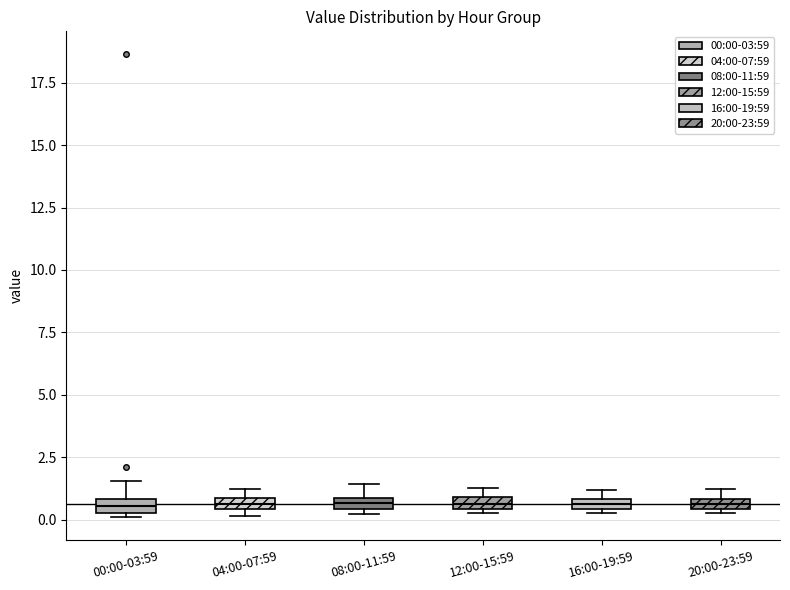

Where is the lower edge of the box for 04:00-07:59 on the y-axis? The values are not printed on the chart, so give them approximately, as read against the axis.

0.5